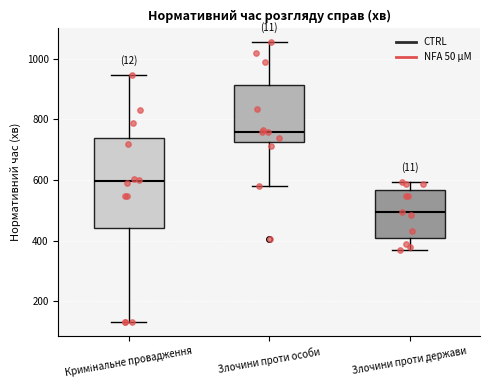

Where does the lower whisker of the box for Злочини проти держави end on the y-axis? The values are not printed on the chart, so give them approximately, as read against the axis.

360